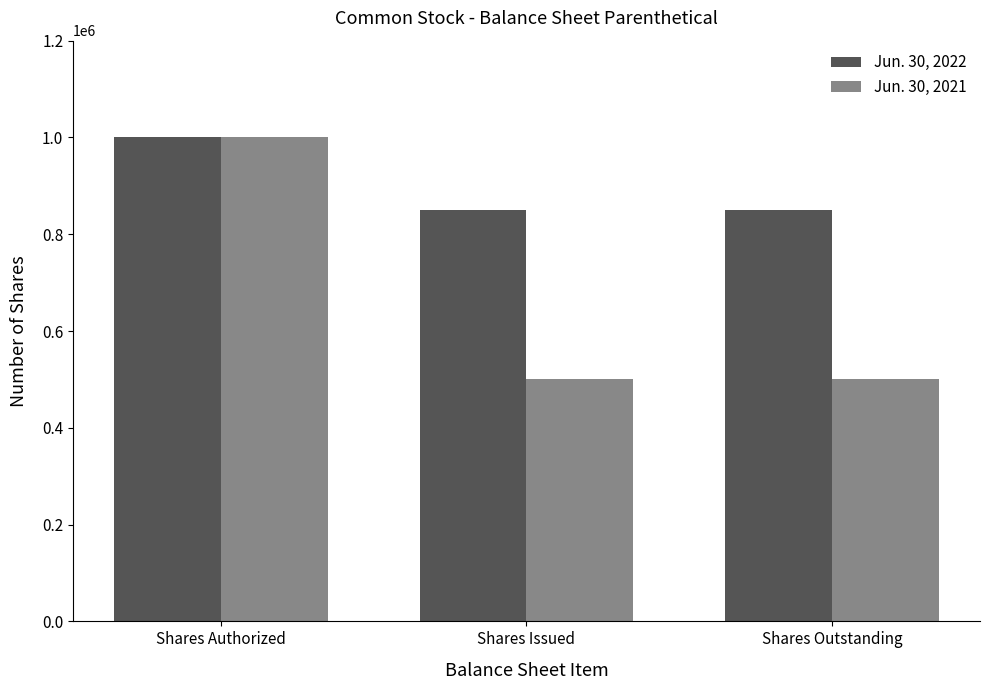

What is the maximum value shown in the chart?

1000000